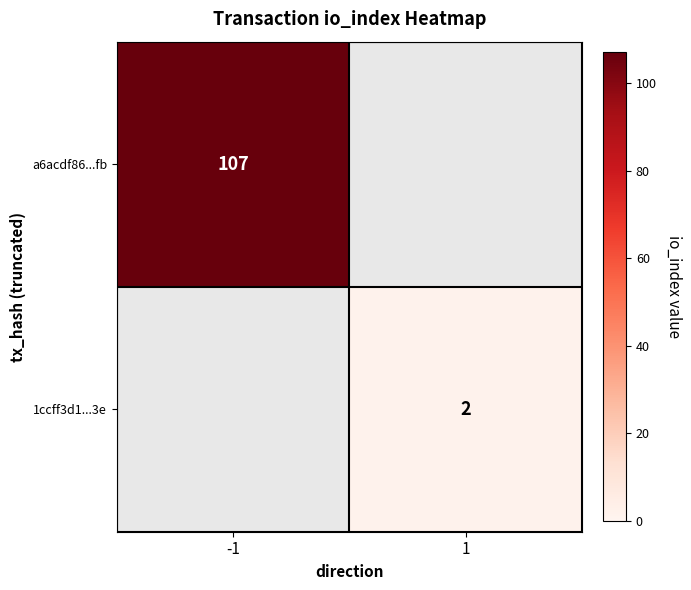

The value of a6acdf86...fb at -1 is 167. True or false?

False